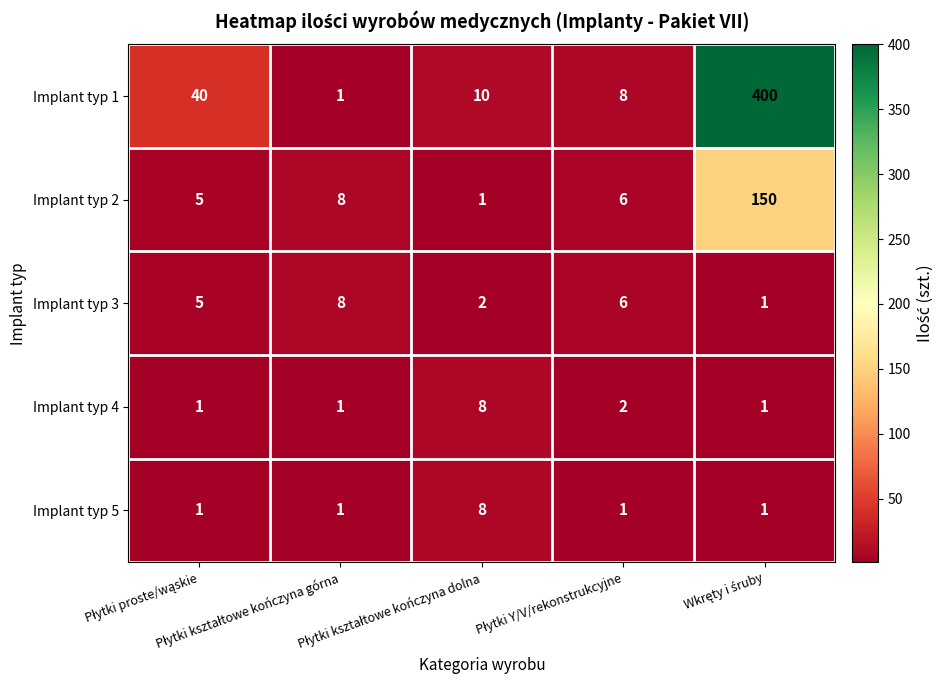

What is the maximum value for Implant typ 2?

150